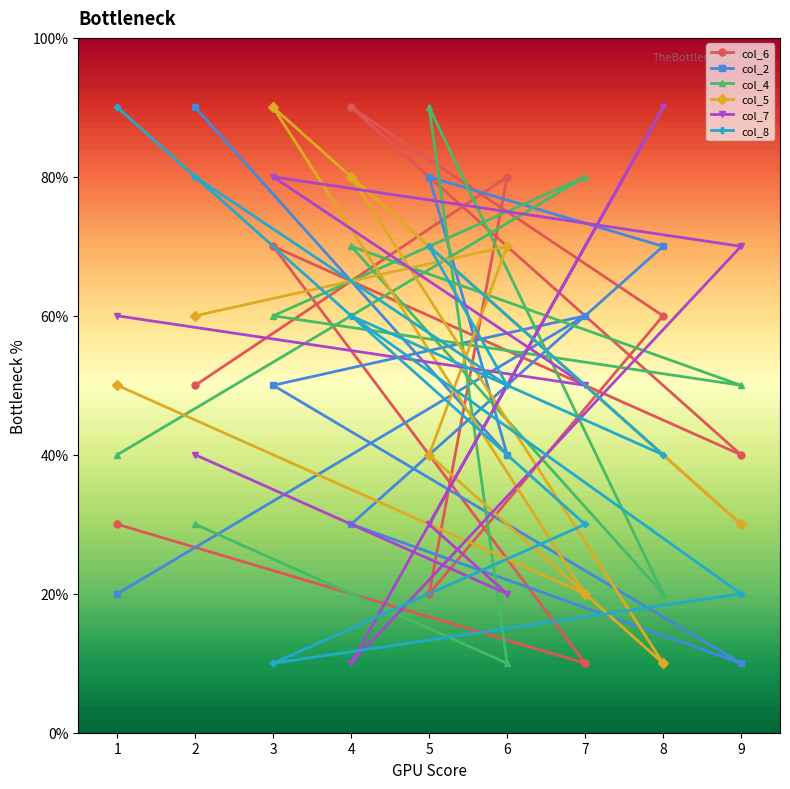

Reading left to right, list all the values displayed in this chart.

col_6: 2=5	6=8	5=2	8=6	4=9	9=4	3=7	7=1	1=3
col_2: 2=9	6=4	5=8	8=7	4=3	9=1	3=5	7=6	1=2
col_4: 2=3	6=1	5=9	8=2	4=7	9=5	3=6	7=8	1=4
col_5: 2=6	6=7	5=4	8=1	4=8	9=3	3=9	7=2	1=5
col_7: 2=4	6=2	5=3	8=9	4=1	9=7	3=8	7=5	1=6
col_8: 2=8	6=5	5=7	8=4	4=6	9=2	3=1	7=3	1=9